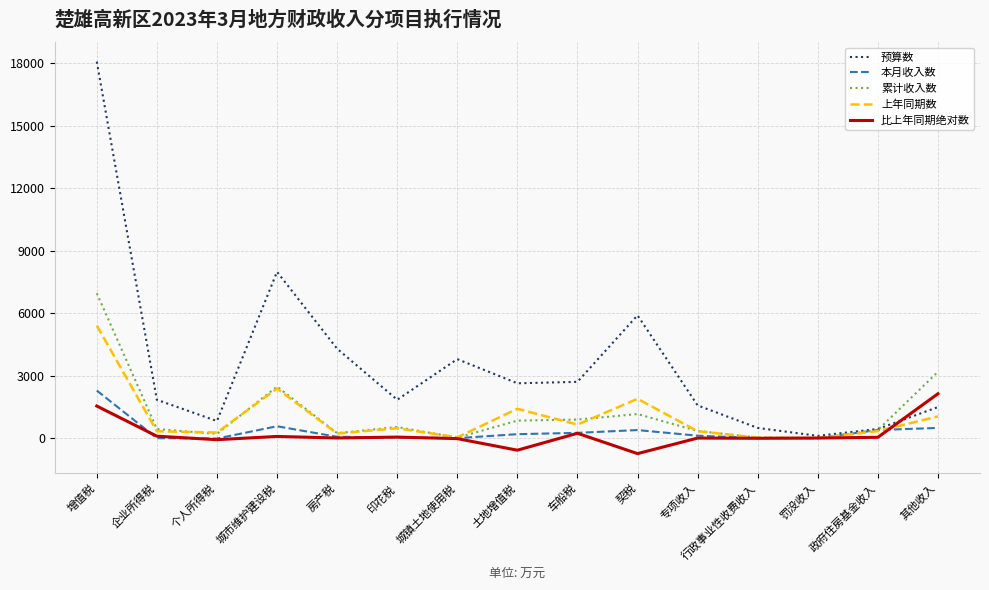

Which series has the largest range (max minus min)?

预算数